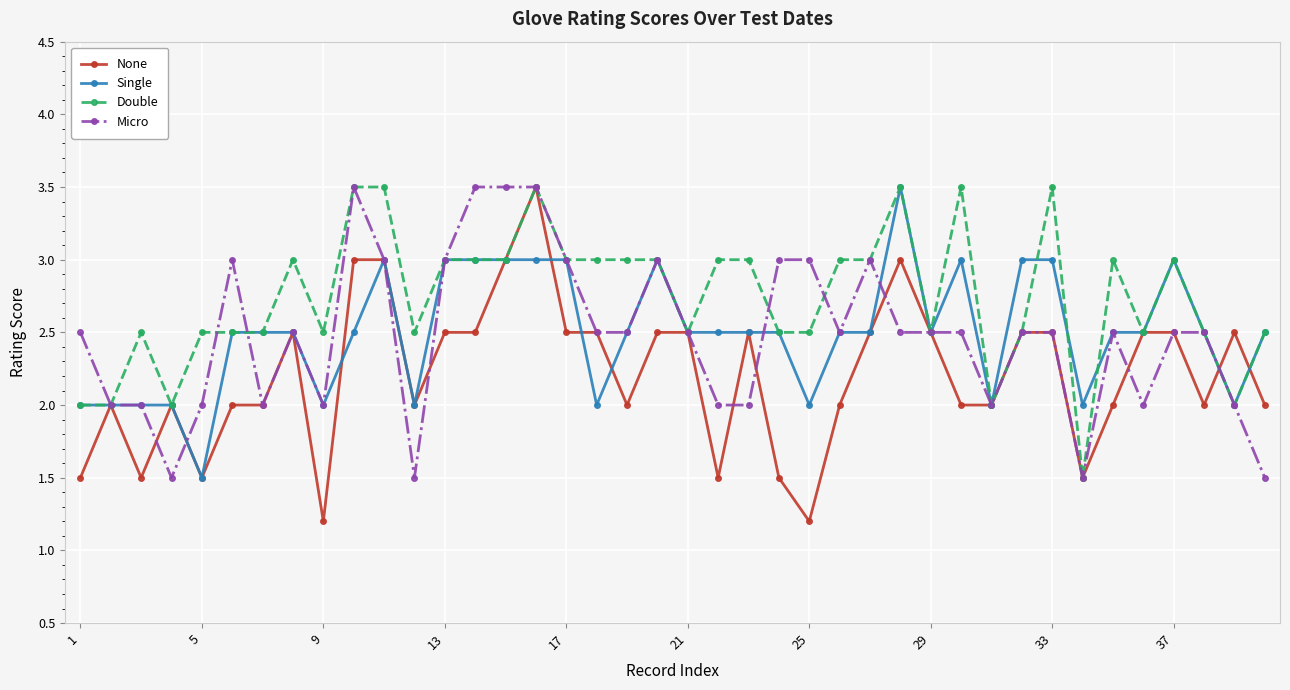

What is the highest value of the Micro series?

3.5